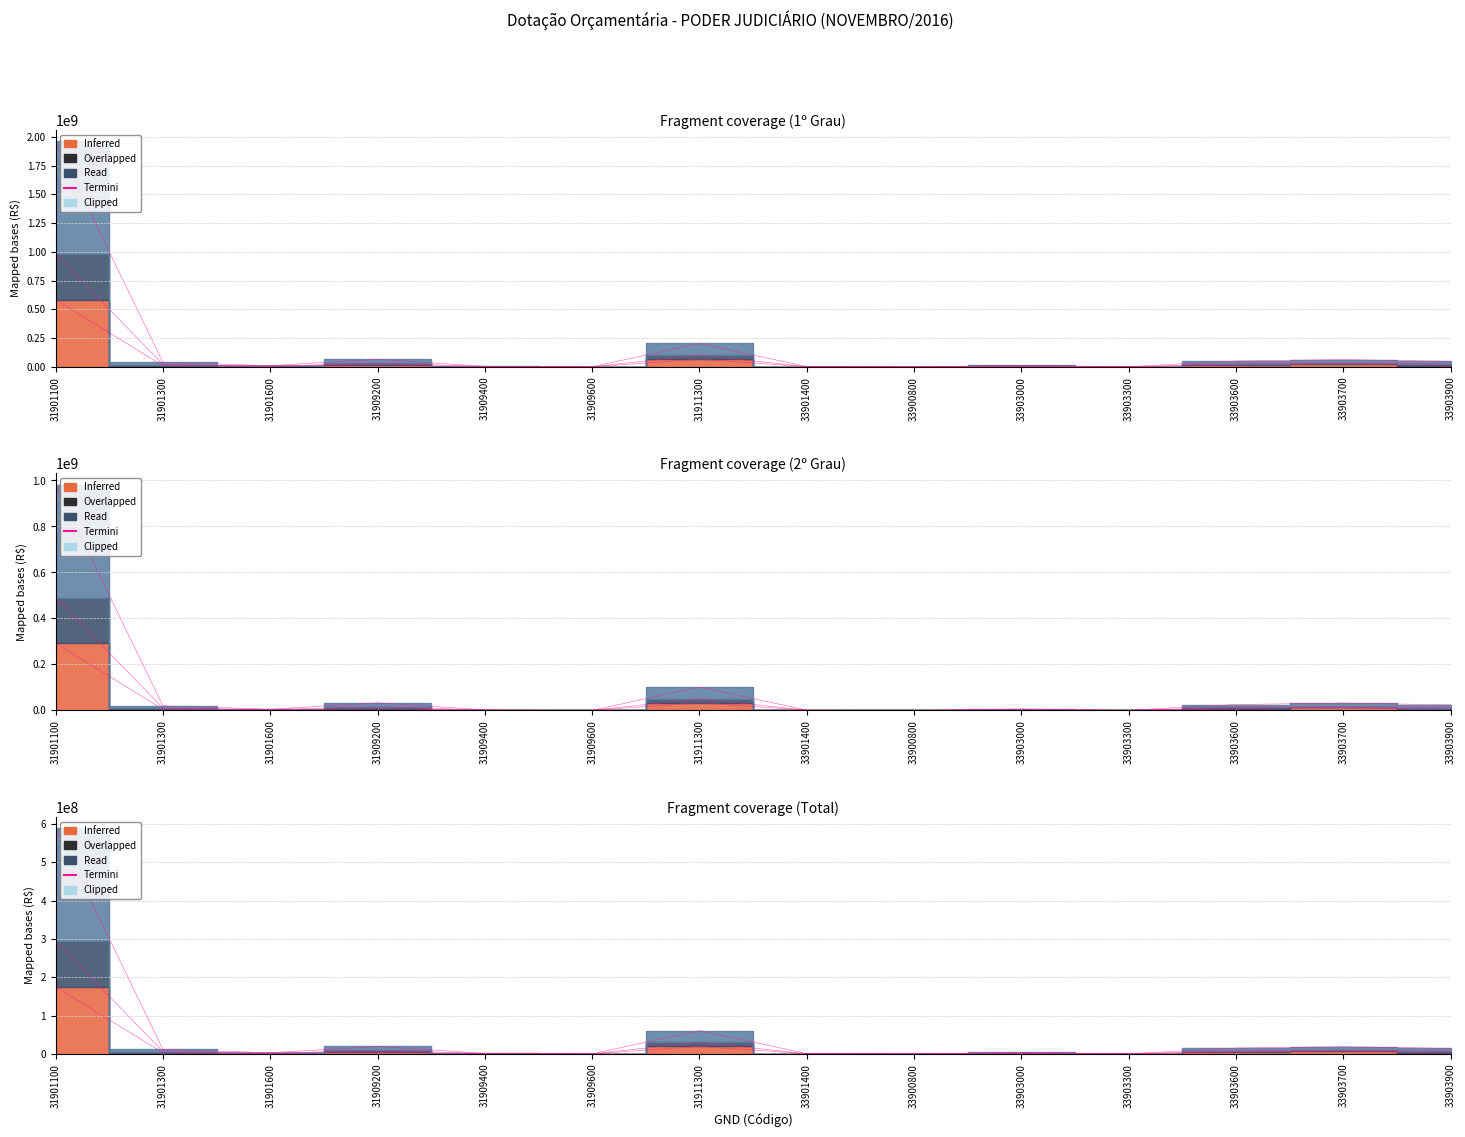

Which label corresponds to the largest value in the chart?

31901100